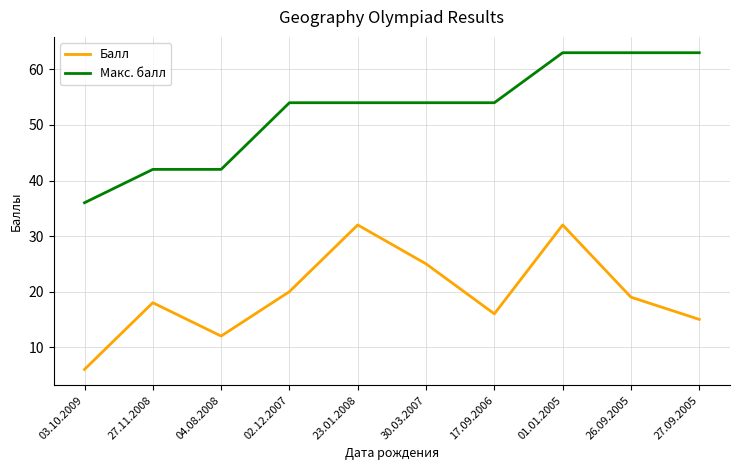

What is the difference between the maximum and minimum values in the Макс. балл series?

27